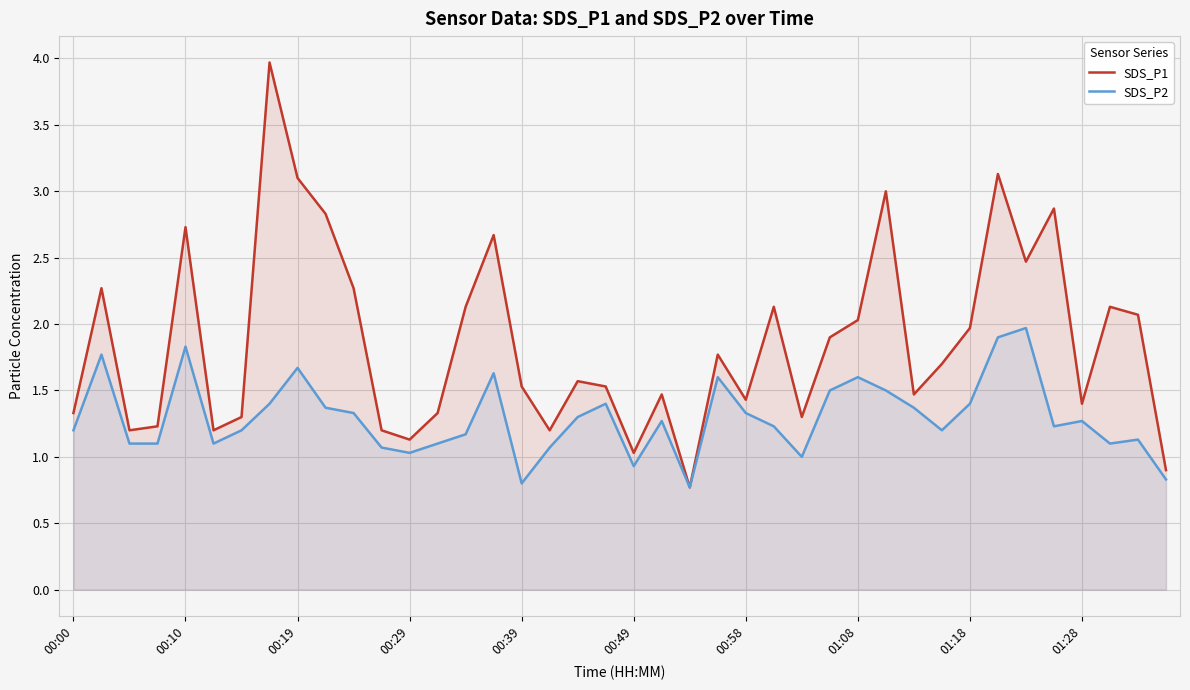

Which series has the largest total across all categories?

SDS_P1